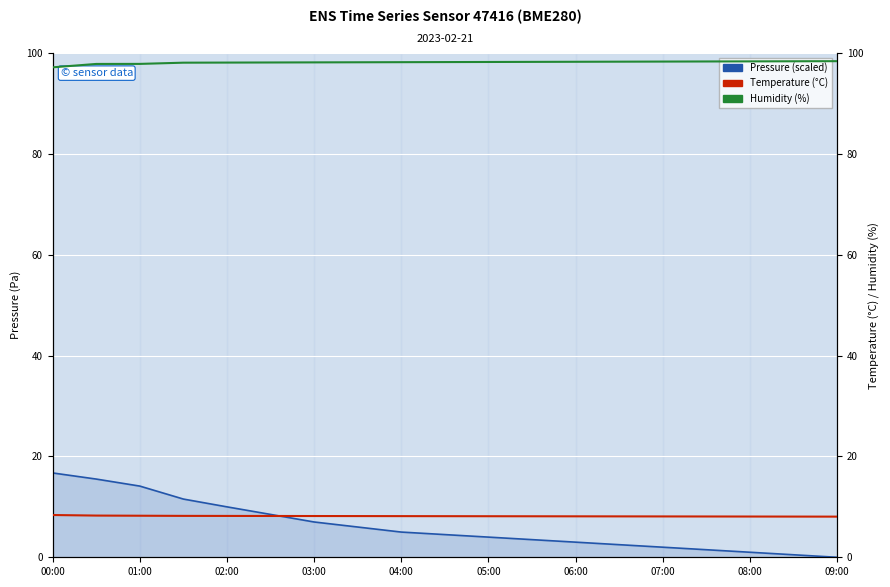

The value of Pressure (scaled) at 17 is 0.5. True or false?

True